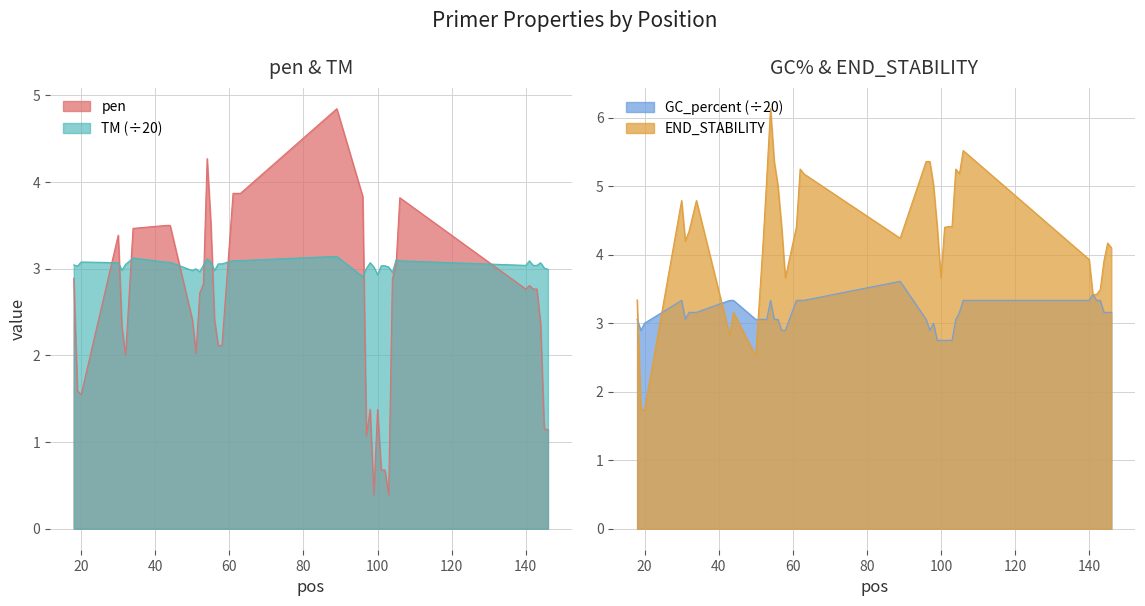

What is the highest value of the END_STABILITY series?

6.1